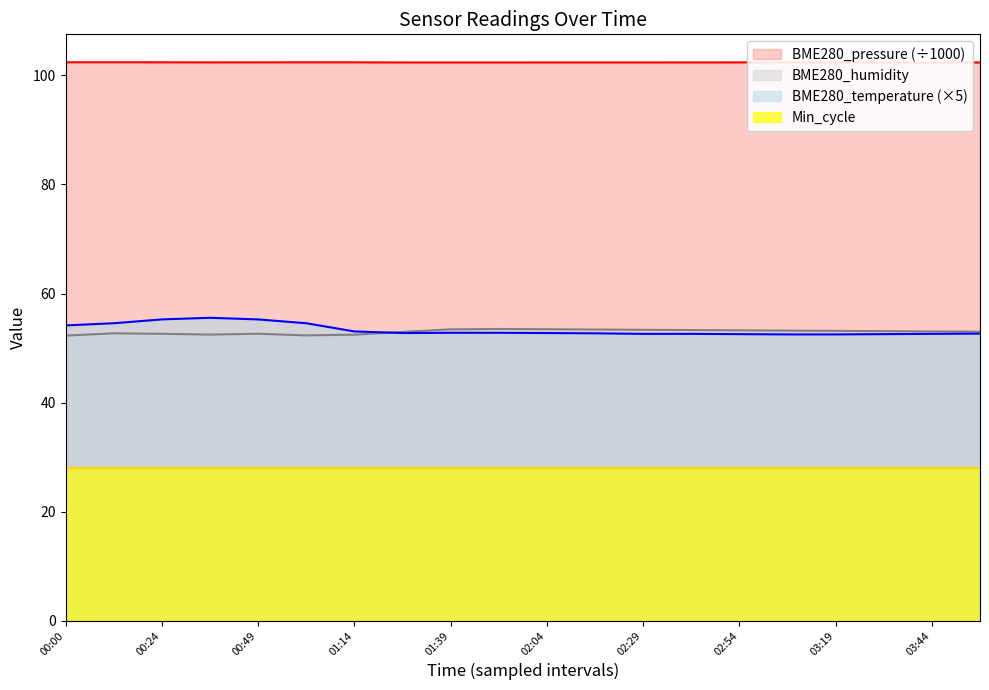

What is the value of the BME280_pressure point at the 5th from the left?

102.4